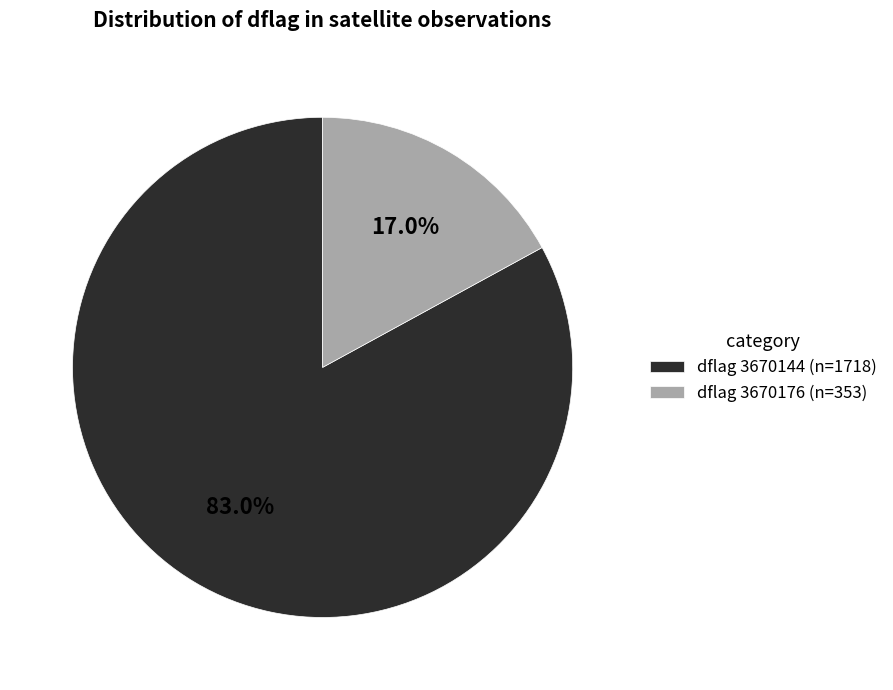

Rank the categories by value from lowest to highest.

dflag 3670176 (n=353), dflag 3670144 (n=1718)